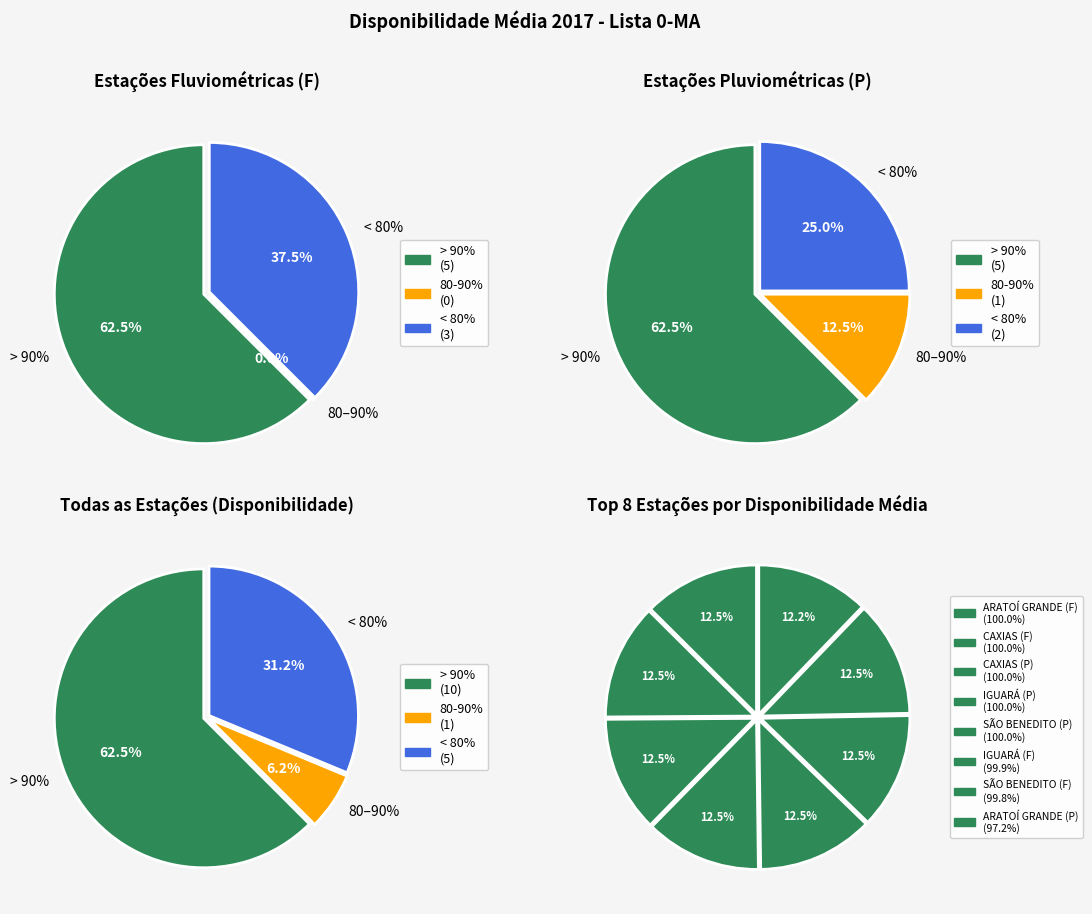

How many segments does this pie chart have?

16